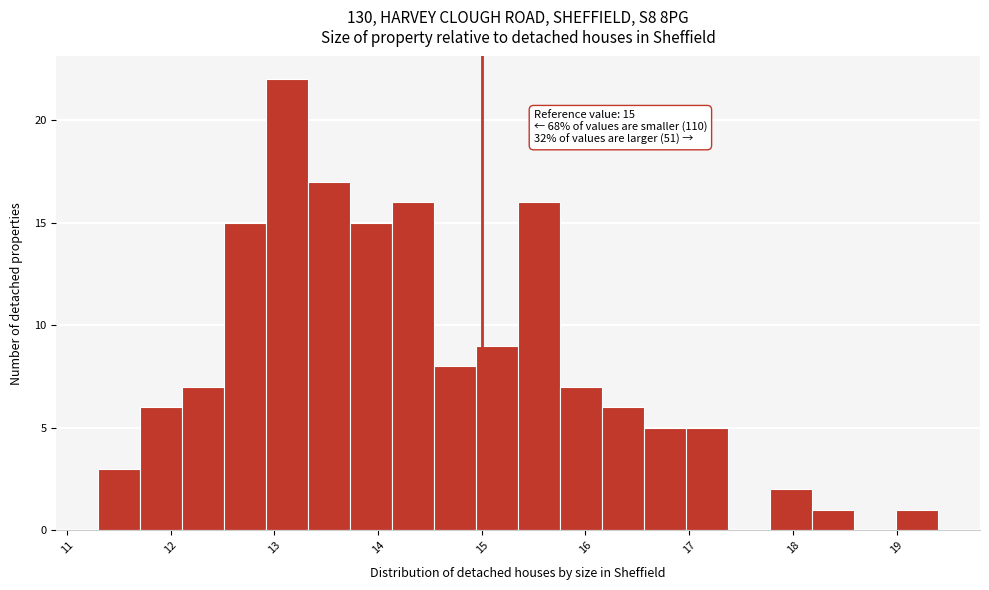

Which range on the x-axis has the tallest bar?

12.9 to 13.3